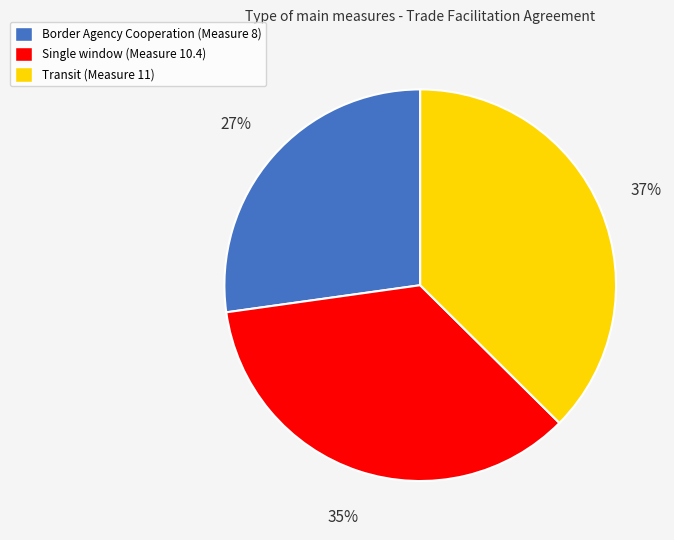

What percentage is the Transit (Measure 11) slice, to the nearest percent?

37%